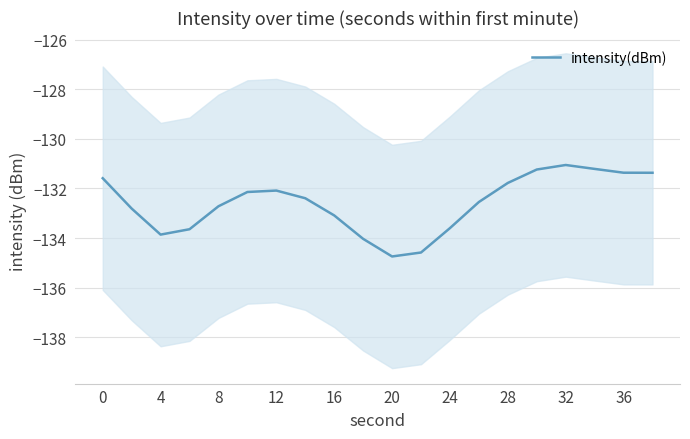

How many points are higher than both their immediate neighbors (excluding endpoints)?

2